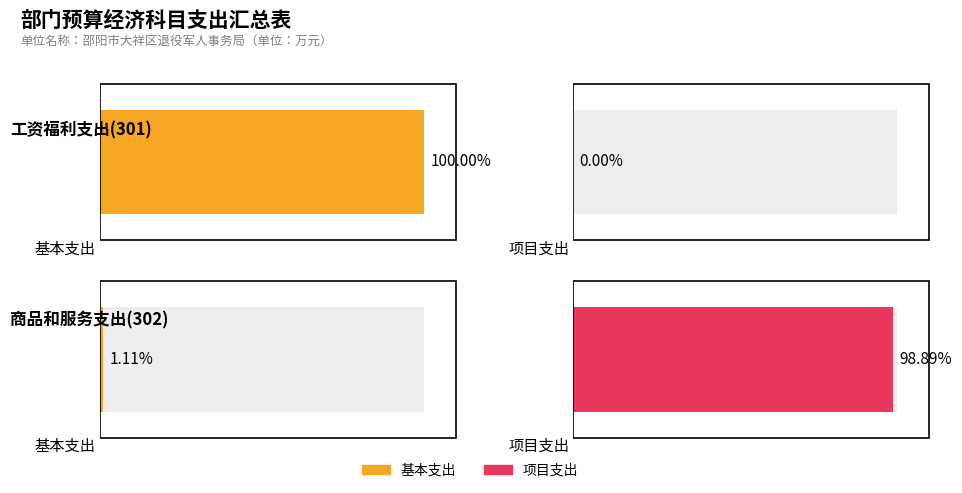

Which series has the widest spread of values?

项目支出